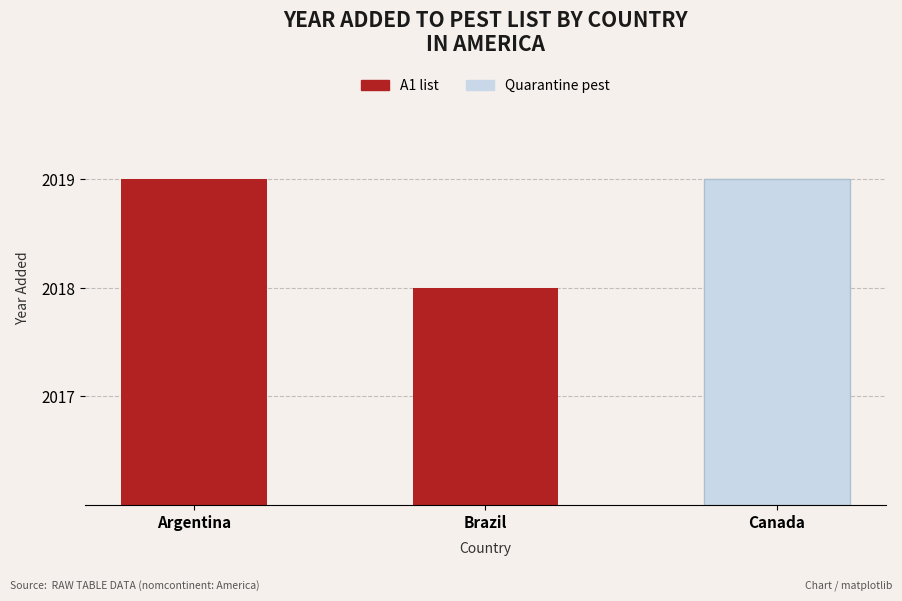

What is the label of the 1st bar from the right?

Brazil